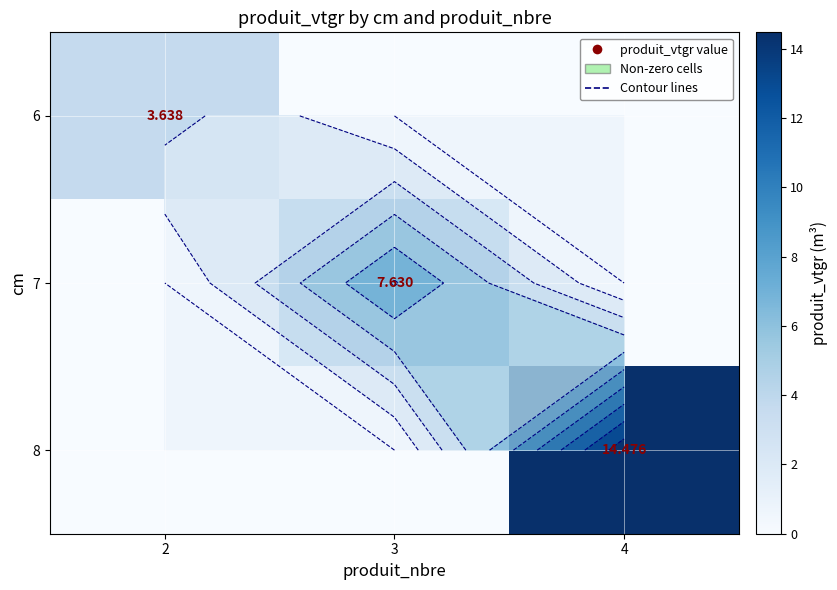

Is the value of 7 at 3 greater than the value of 8 at 3?

Yes